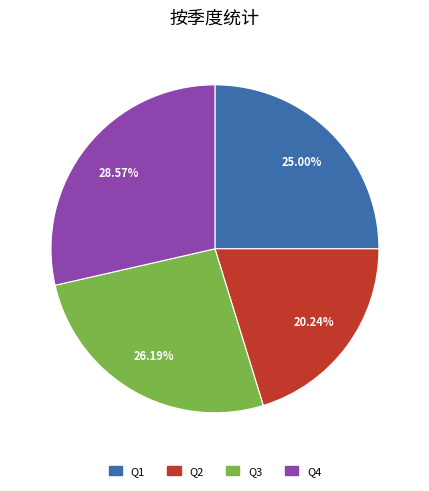

Between Q4 and Q1, which is larger?

Q4